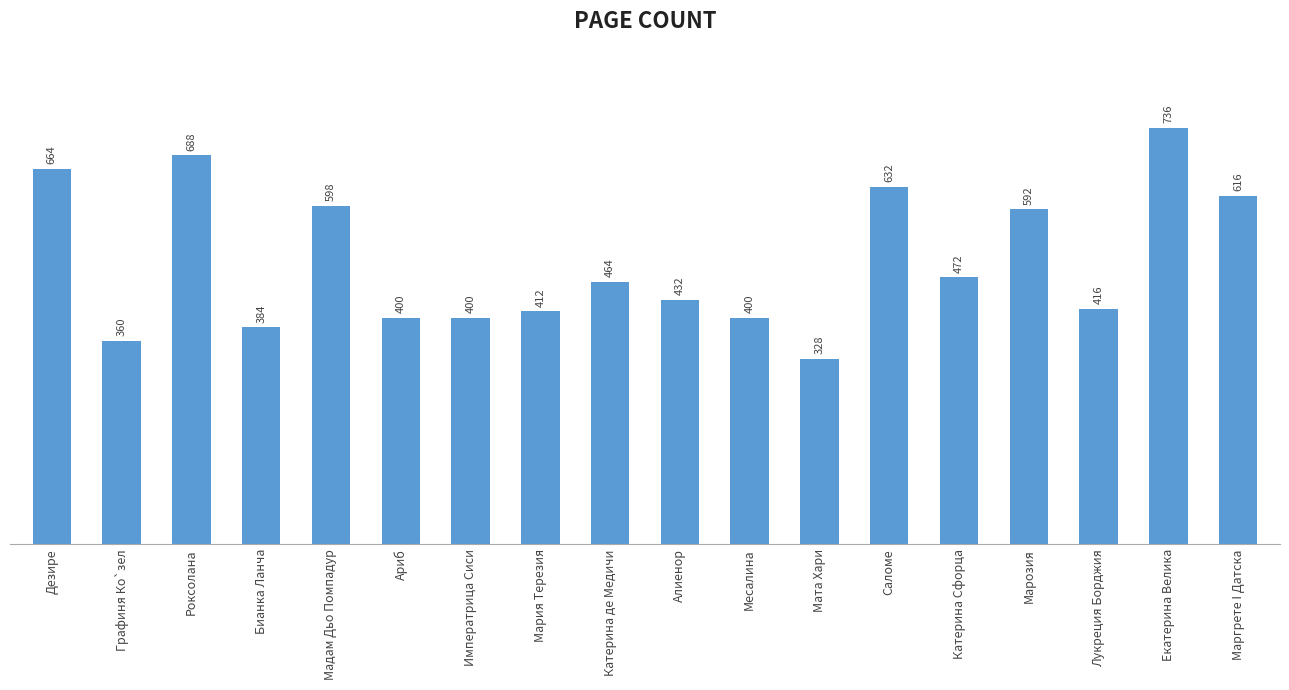

Reading left to right, transcribe all the data shown in this chart.

Дезире=664	Графиня Ко`зел=360	Роксолана=688	Бианка Ланча=384	Мадам Дьо Помпадур=598	Ариб=400	Императрица Сиси=400	Мария Терезия=412	Катерина де Медичи=464	Алиенор=432	Месалина=400	Мата Хари=328	Саломе=632	Катерина Сфорца=472	Марозия=592	Лукреция Борджия=416	Екатерина Велика=736	Маргрете I Датска=616